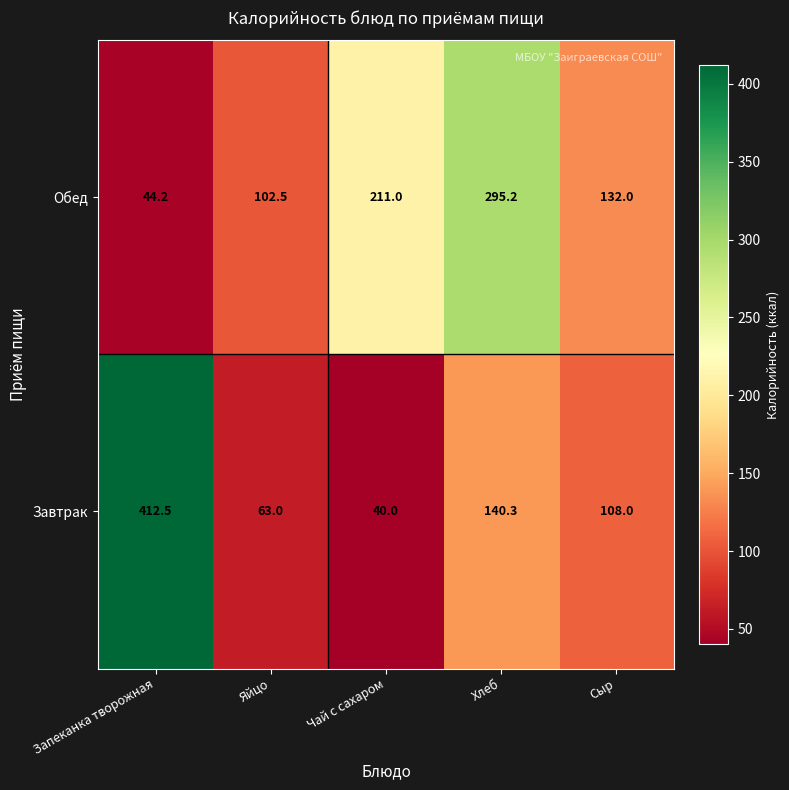

At which label does Завтрак reach its peak?

Запеканка творожная